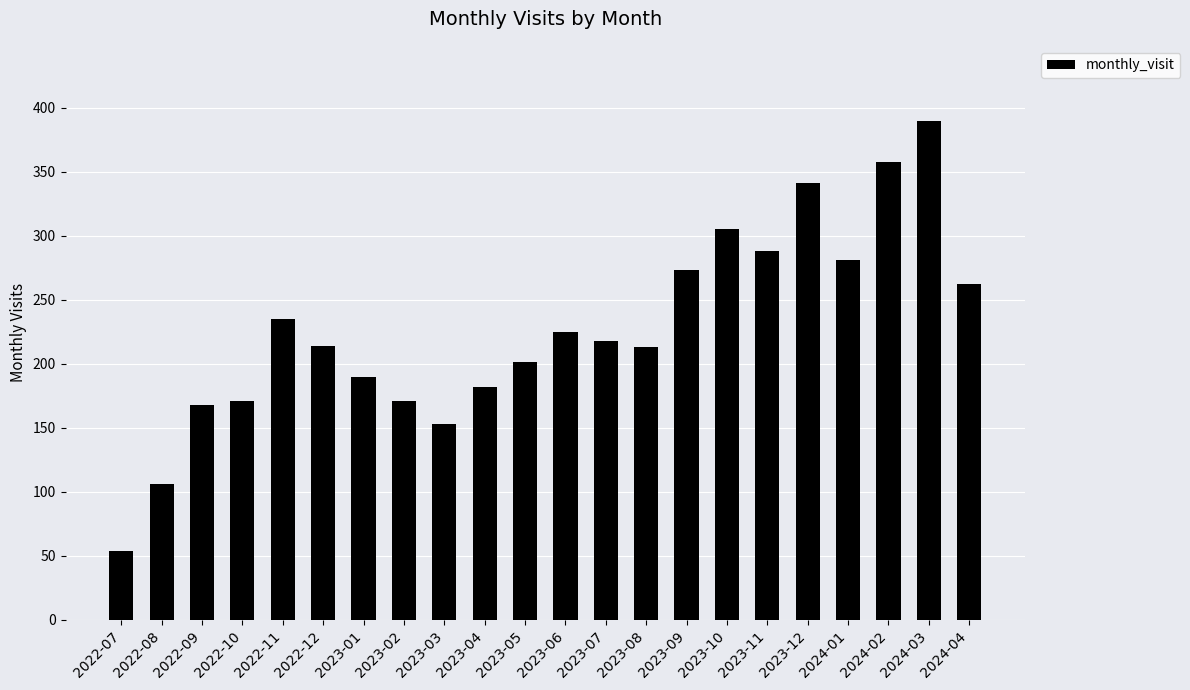

What is the value of the 22nd bar from the left?

262